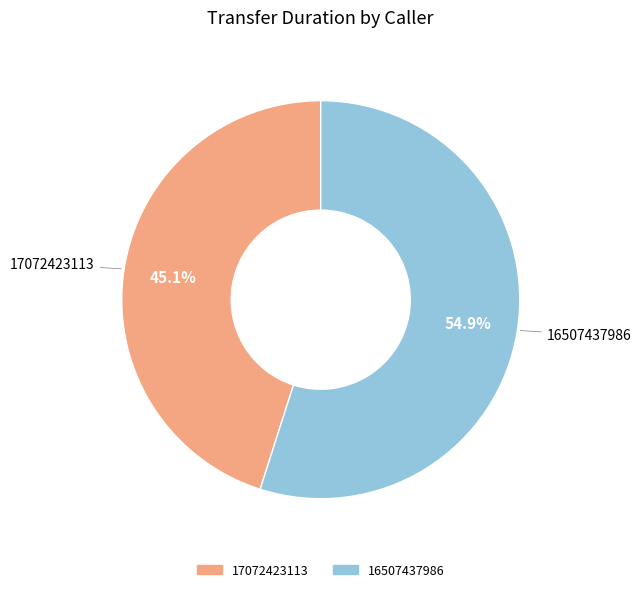

Rank the categories by value from lowest to highest.

17072423113, 16507437986